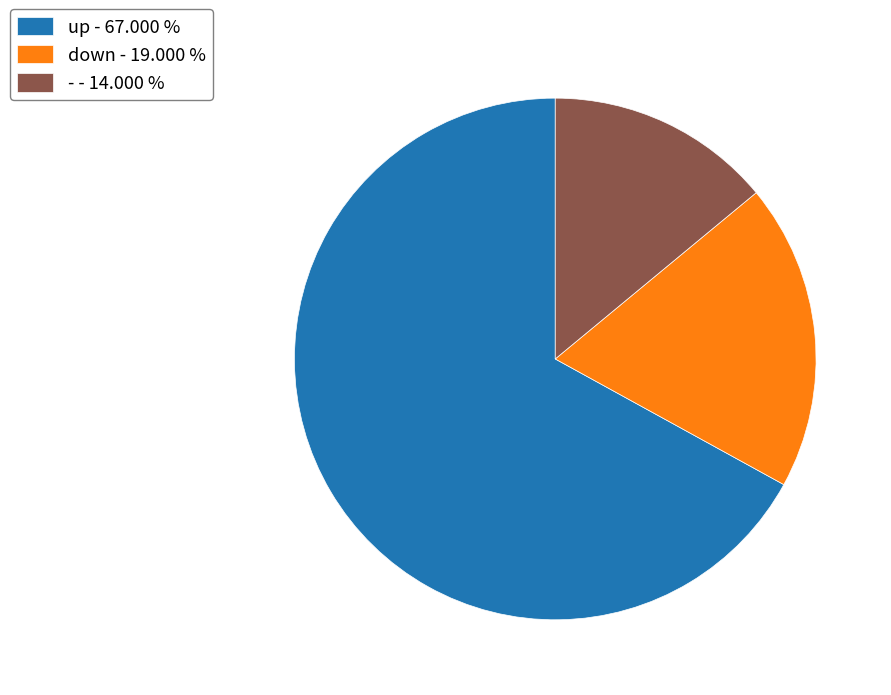

Rank the categories by value from highest to lowest.

up, down, -